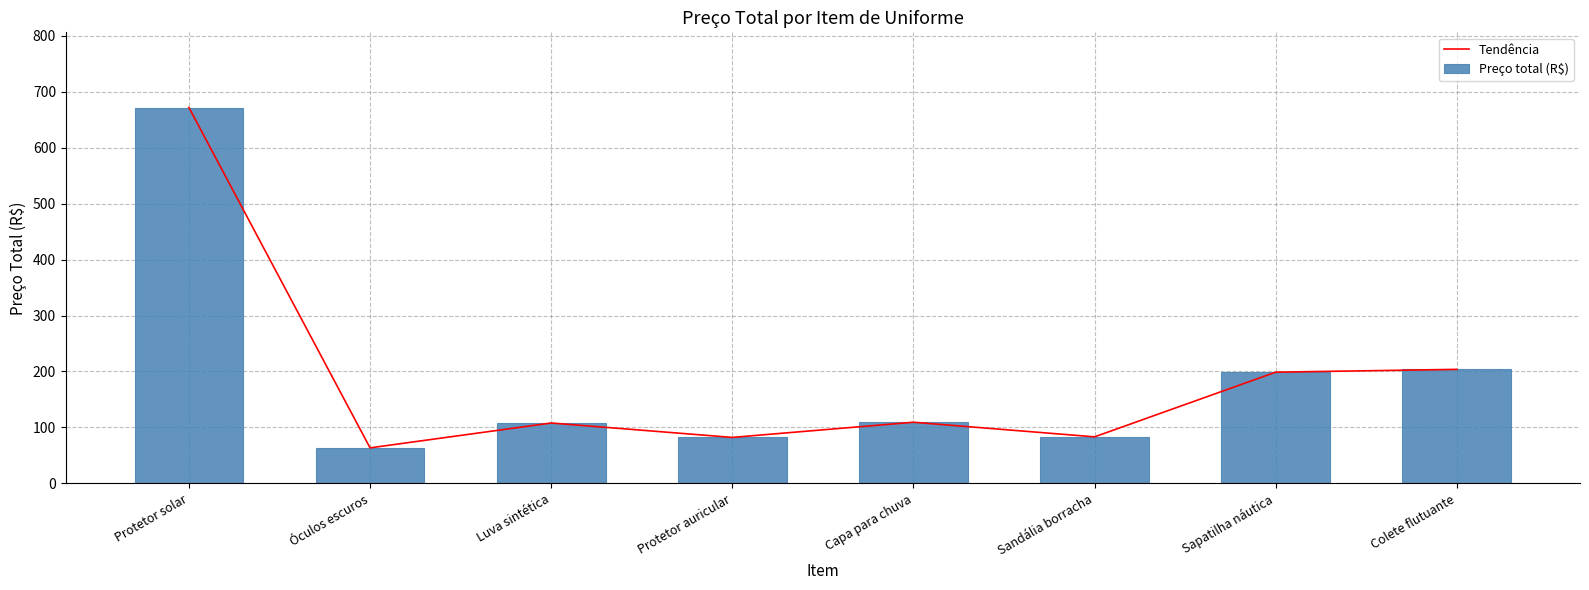

Where does the Preço total (R$) series first go above 109?

Protetor solar